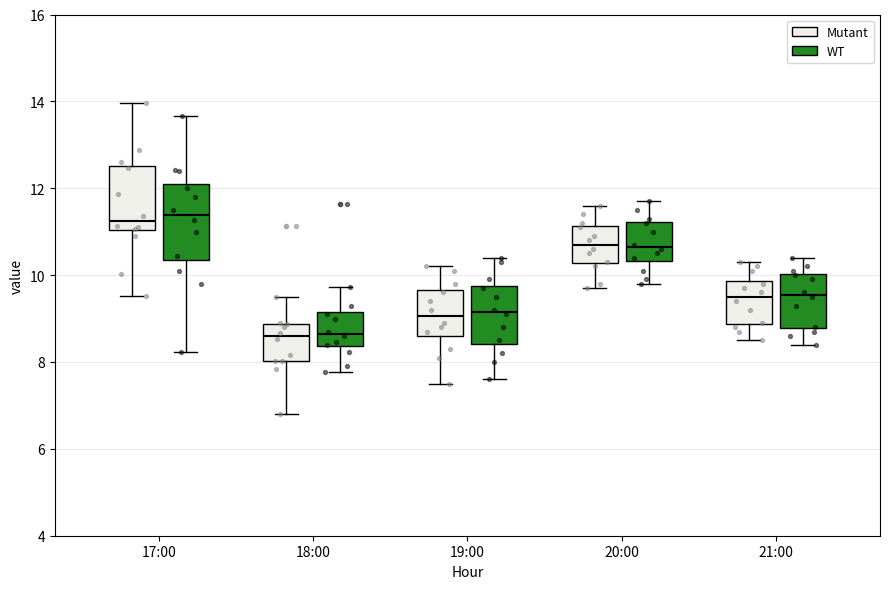

Where is the lower edge of the box for 18:00 (Mutant) on the y-axis? The values are not printed on the chart, so give them approximately, as read against the axis.

8.0